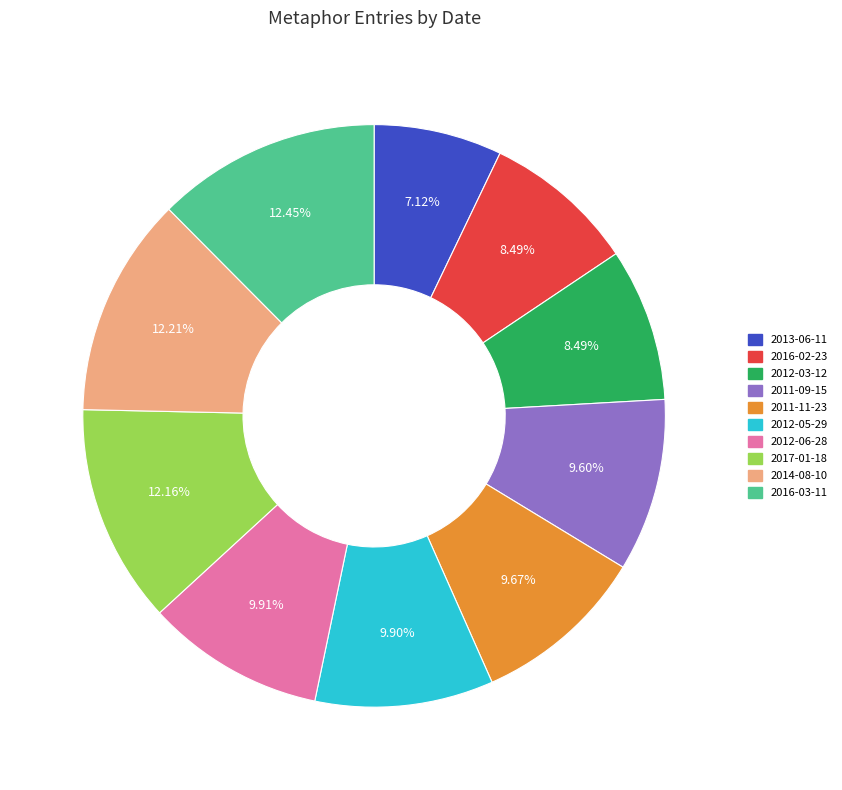

What percentage is the 2014-08-10 slice, to the nearest percent?

12%